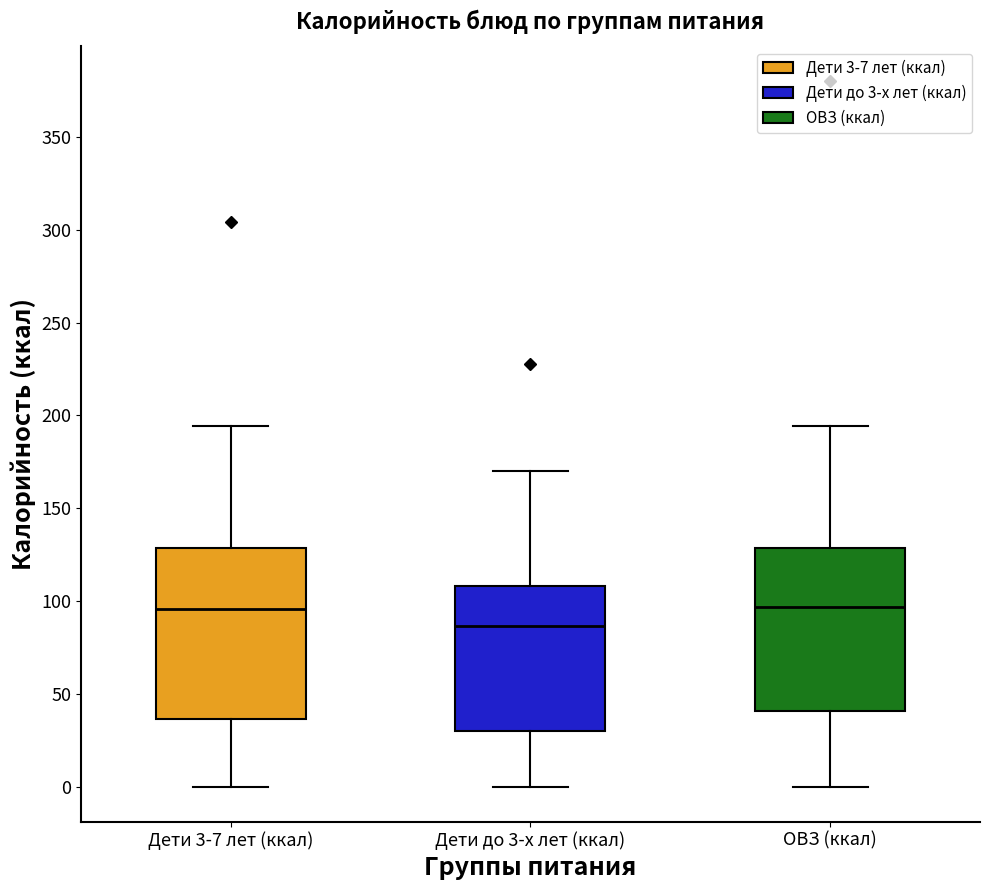

Which box's median line is the lowest?

Дети до 3-х лет (ккал)